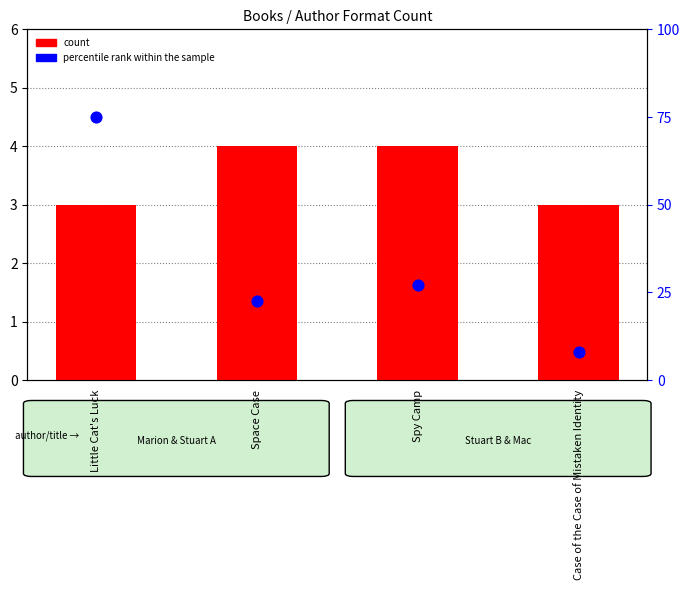

What are all the series names shown in the legend?

count, percentile rank within the sample